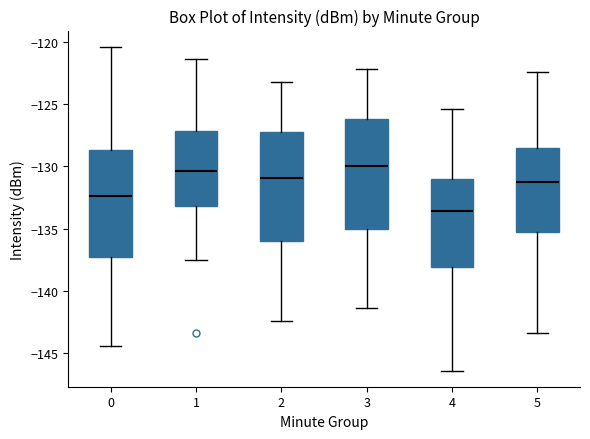

Reading left to right, read every box against the y-axis: the position of its median line, the range the box covers, and the ends of its whiskers. The values are not printed on the chart, so give them approximately, as read against the axis.

0: median -132.5, box -137.5 to -128.5, whiskers -144.5 to -120.5
1: median -130.5, box -133.0 to -127.0, whiskers -137.5 to -121.5
2: median -131.0, box -136.0 to -127.0, whiskers -142.5 to -123.0
3: median -130.0, box -135.0 to -126.0, whiskers -141.5 to -122.0
4: median -133.5, box -138.0 to -131.0, whiskers -146.5 to -125.5
5: median -131.5, box -135.0 to -128.5, whiskers -143.5 to -122.5